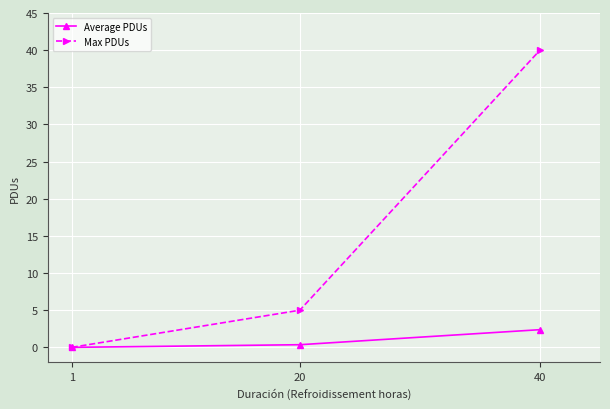

What is the difference between the Average PDUs values at 1 and 40?

2.4